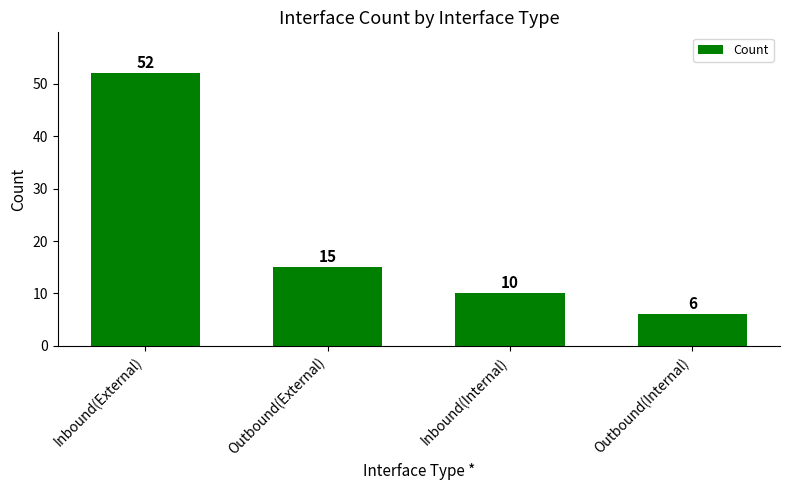

Reading left to right, list all the values displayed in this chart.

52	15	10	6